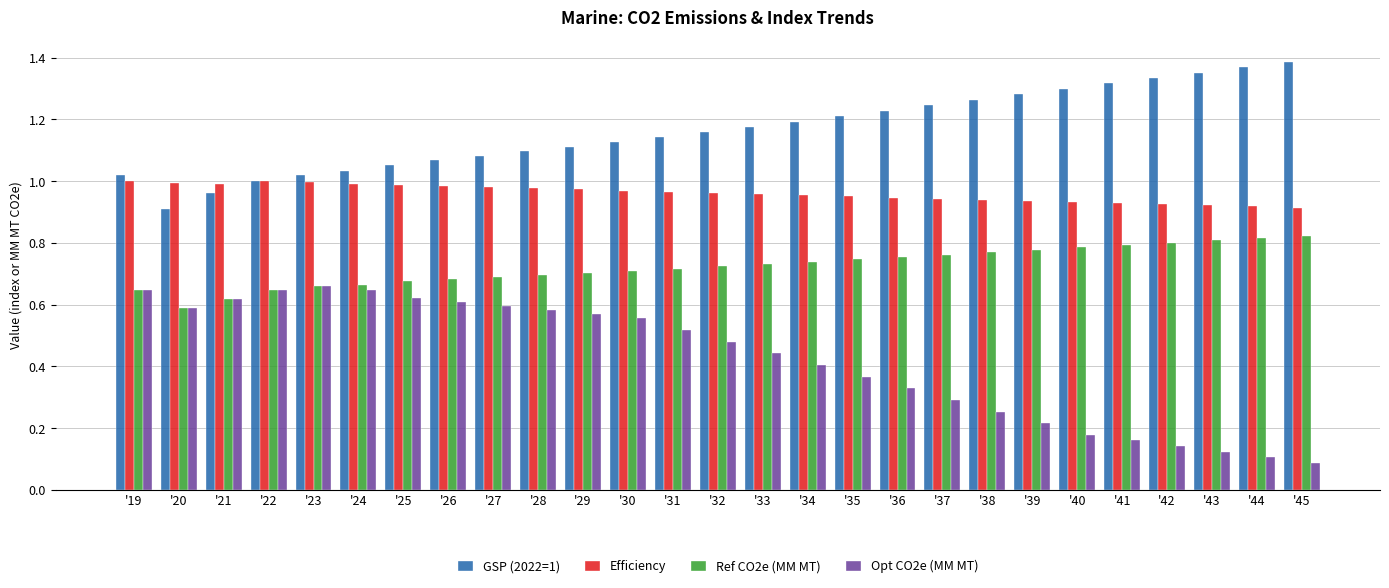

Which series has the widest spread of values?

Opt CO2e (MM MT)